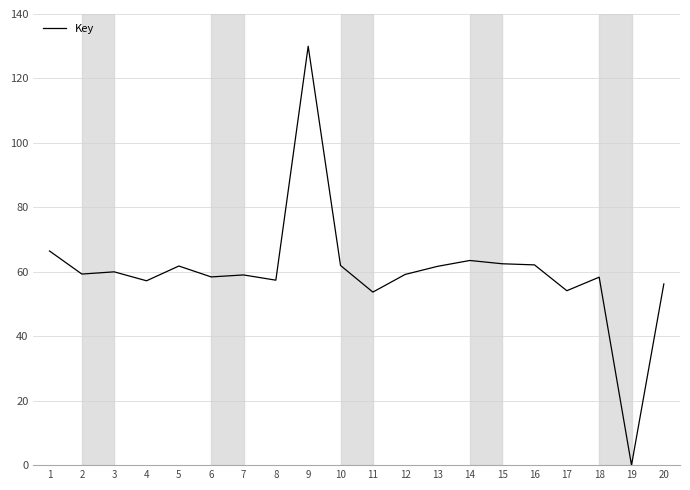

At which category does the chart reach its minimum across all series?

19